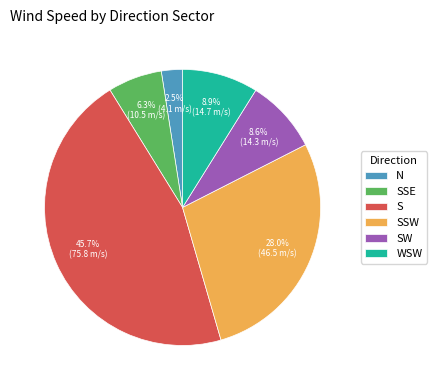

Is SW the majority of the pie?

No